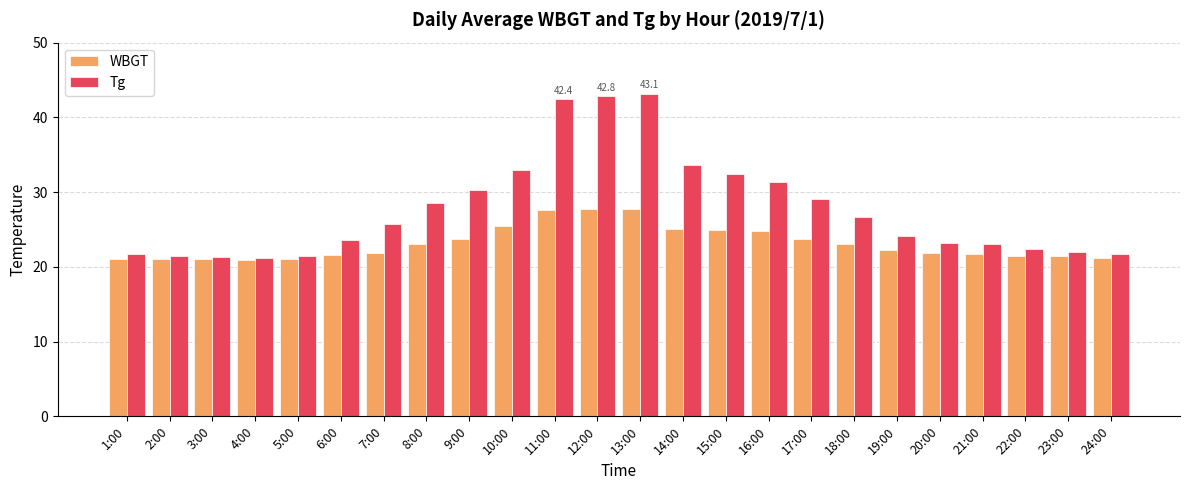

What is the spread (max minus min) of values at 10:00?

7.6